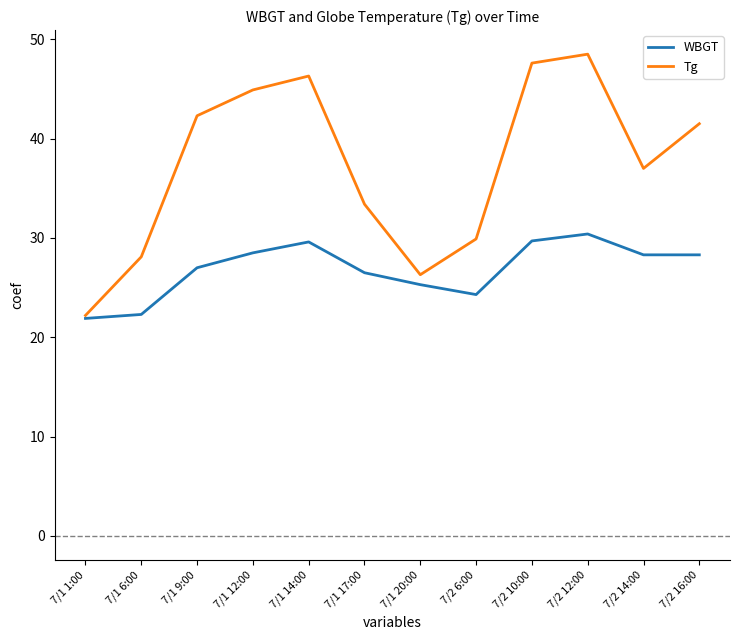

What value does the WBGT series have at 7/2 16:00?

28.3